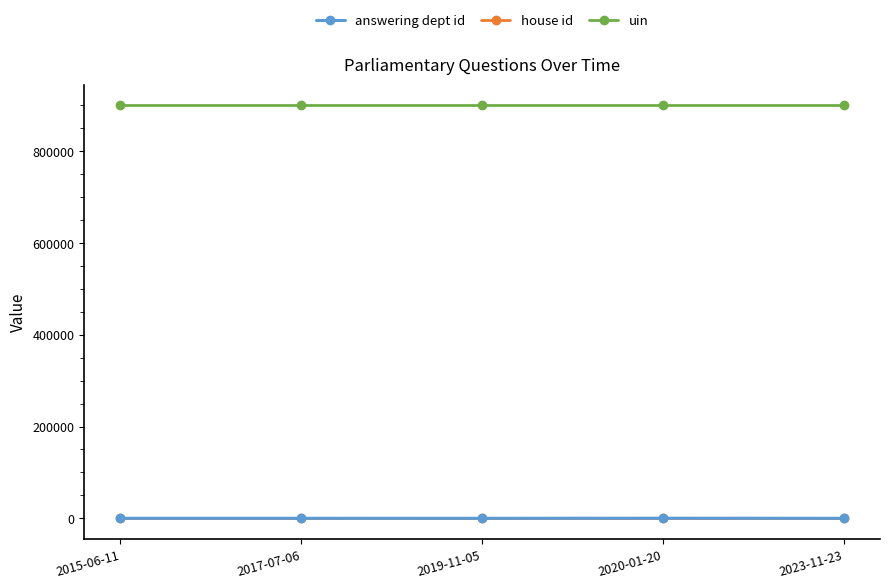

How many lines are shown in the chart?

3